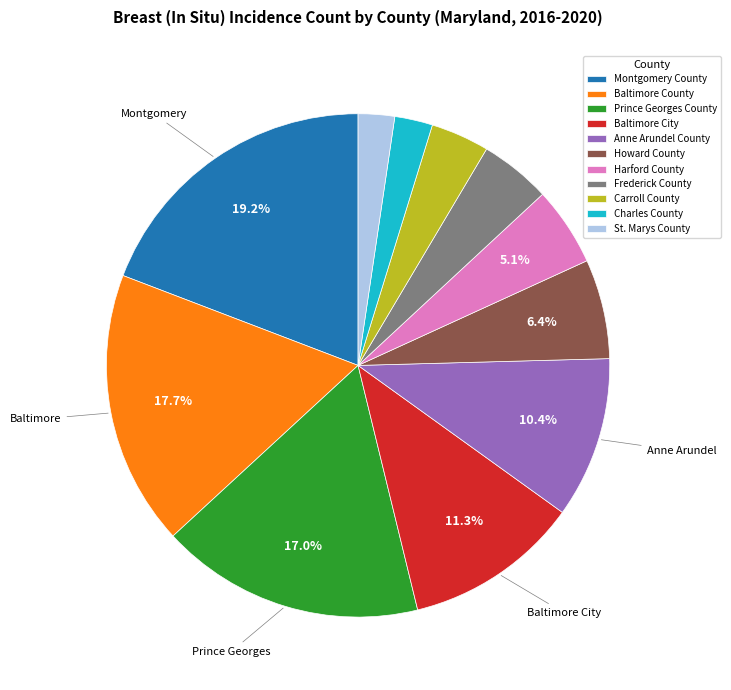

How much of the chart is everything except Baltimore City?

88.7%